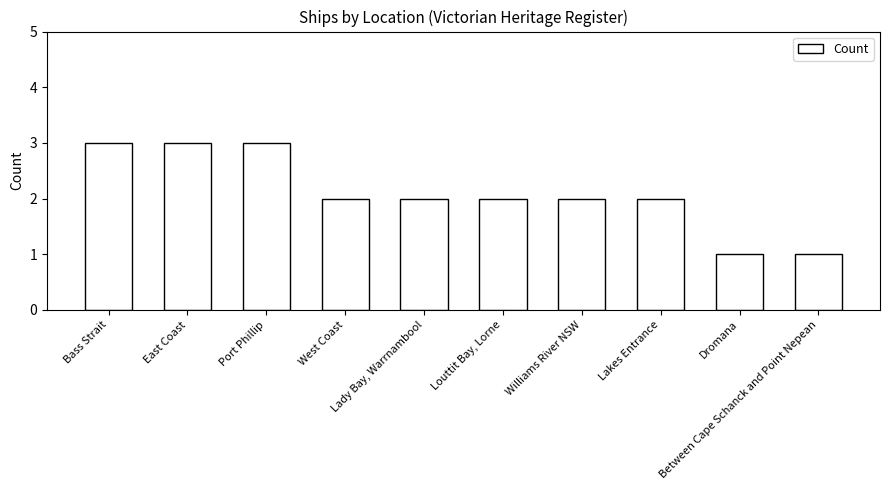

Approximately how many times larger is the value at Between Cape Schanck and Point Nepean compared to Dromana?

1.0